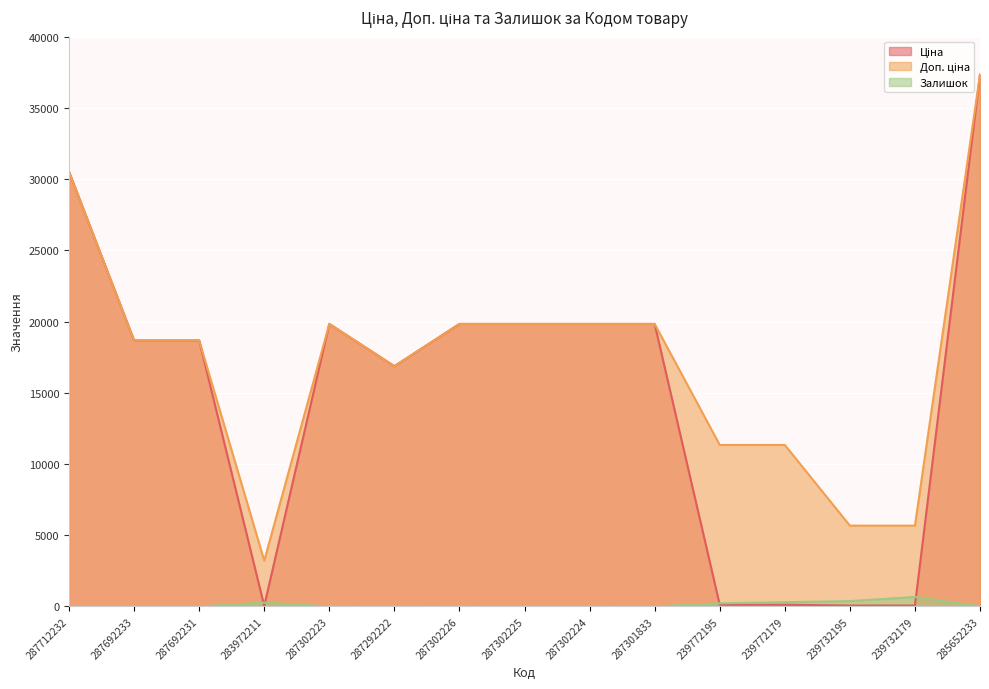

Where does the Доп. ціна series first go above 18671?

287712232